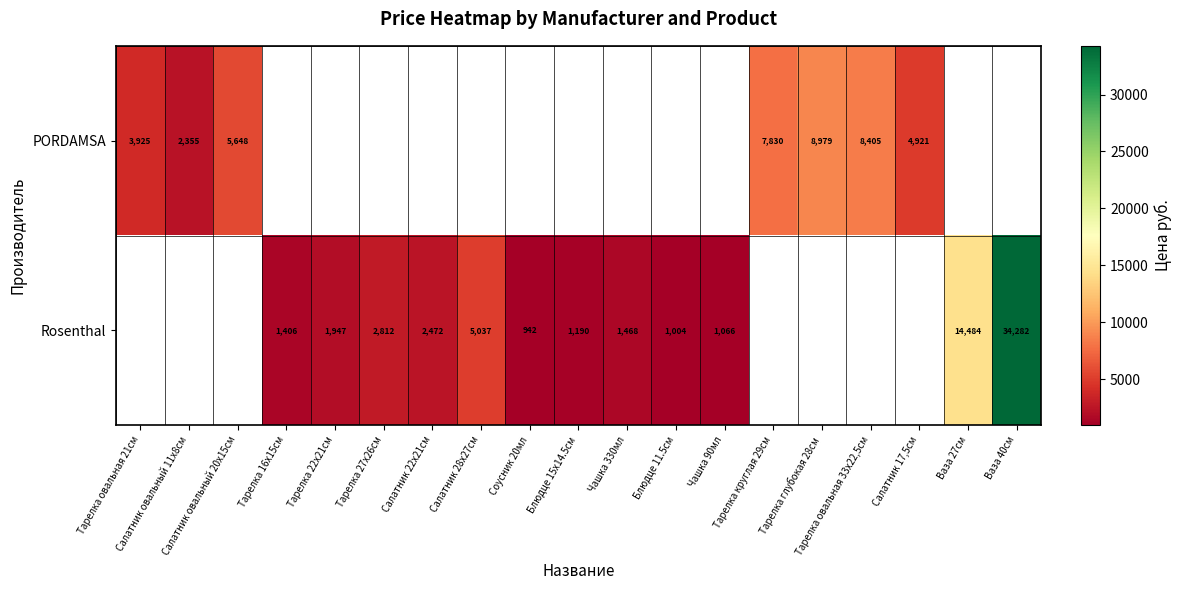

Rank the series by their average value, from lowest to highest.

PORDAMSA, Rosenthal